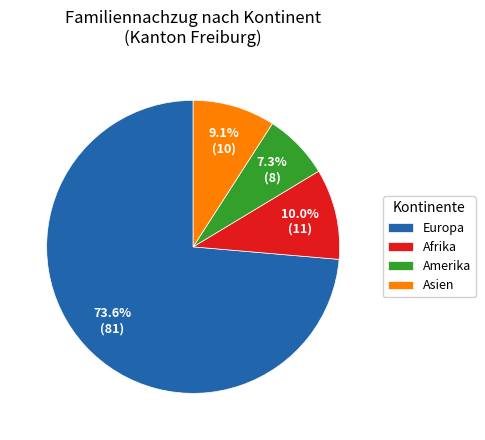

To the nearest percent, what is the average slice percentage?

25%